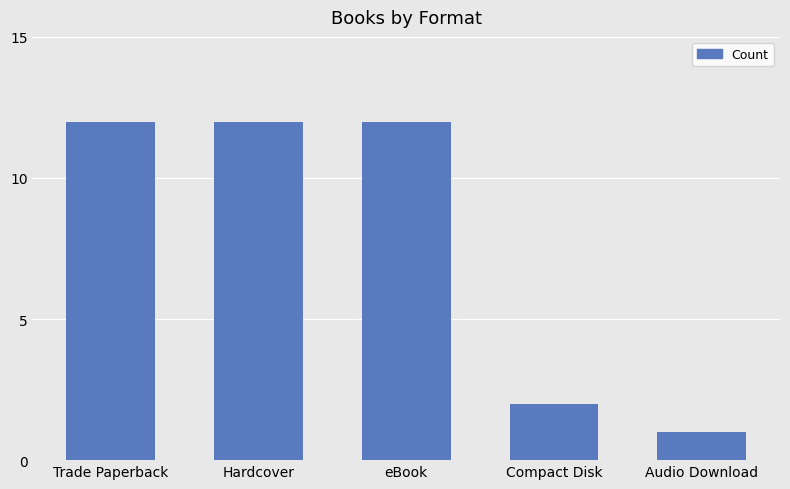

Does the chart contain any negative values?

No